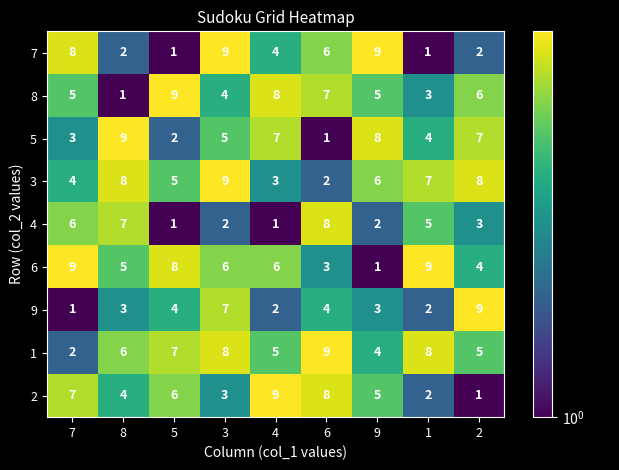

What is the difference between the highest and lowest values at 5?

8